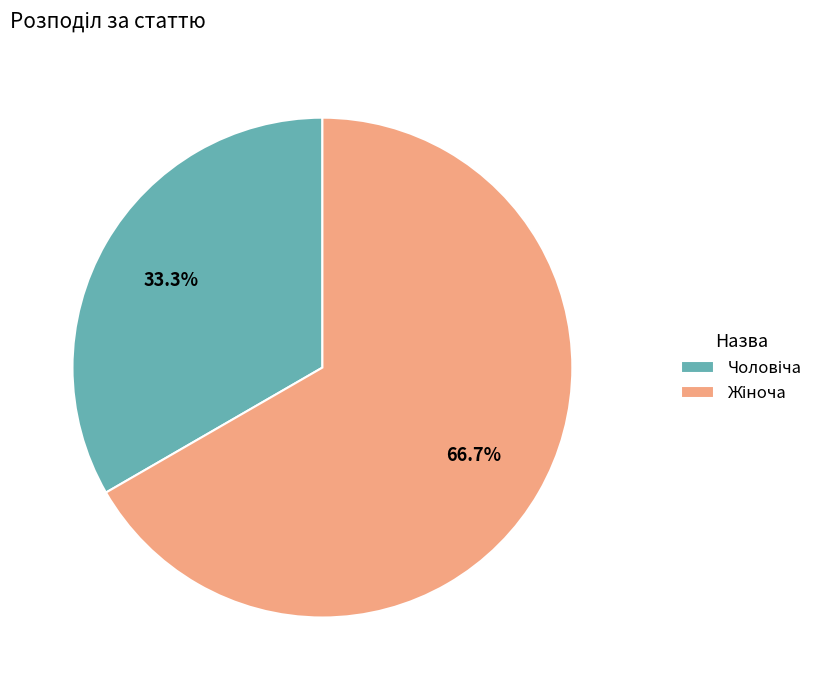

True or false: Чоловіча accounts for 40% of the total.

False